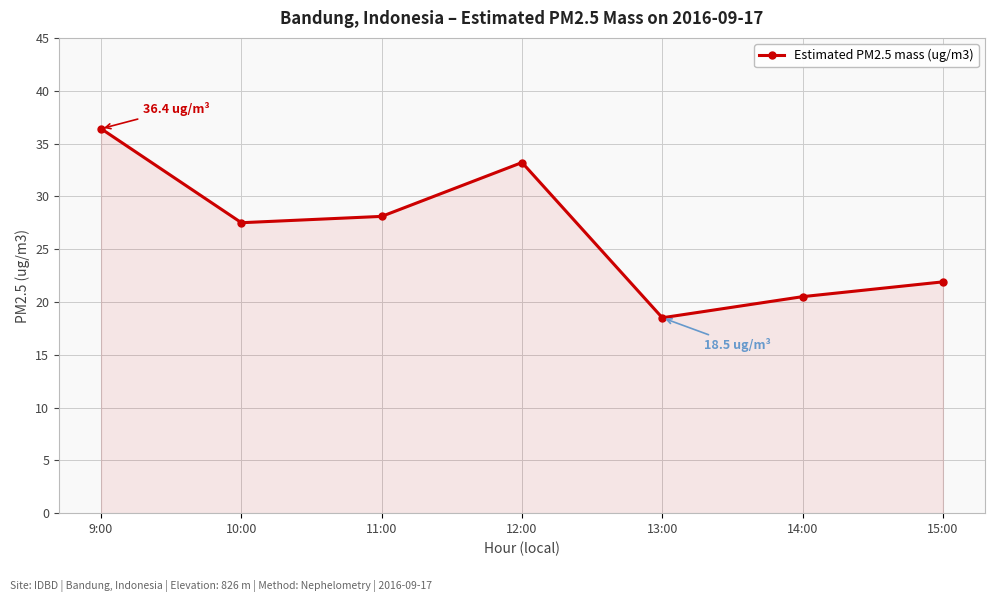

Rank the categories by value from lowest to highest.

13:00, 14:00, 15:00, 10:00, 11:00, 12:00, 9:00